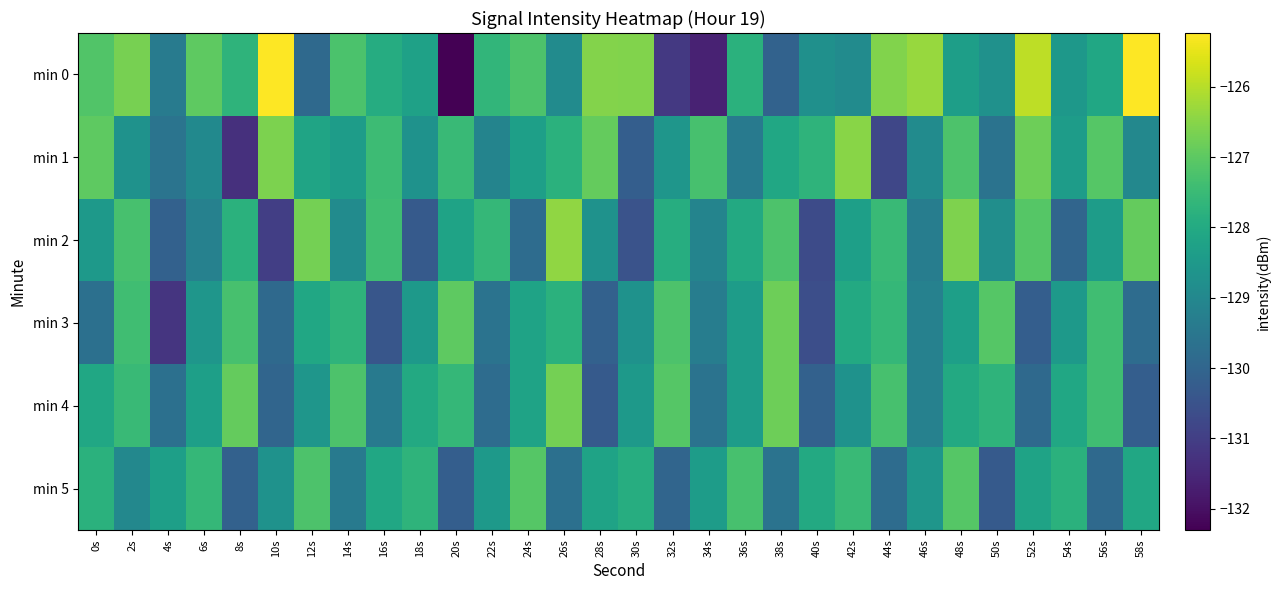

At how many categories does at least one series exceed -131?

30